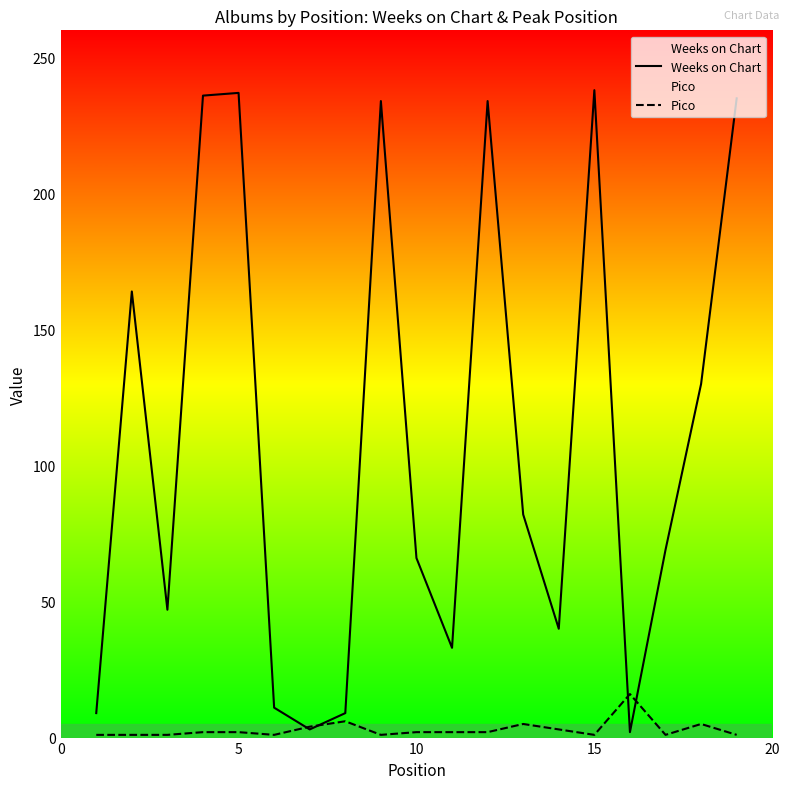

What are all the series names shown in the legend?

Weeks on Chart, Pico